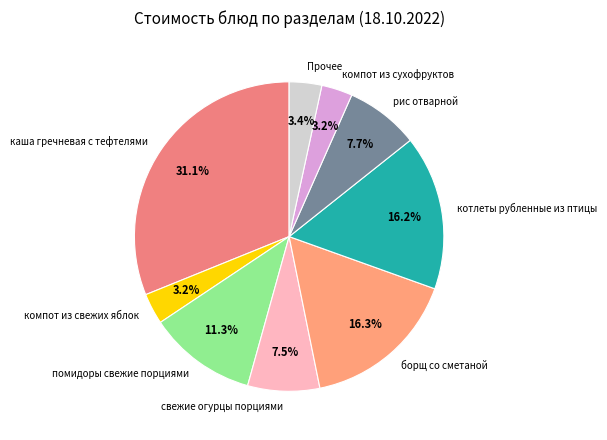

Between Прочее and помидоры свежие порциями, which is larger?

помидоры свежие порциями